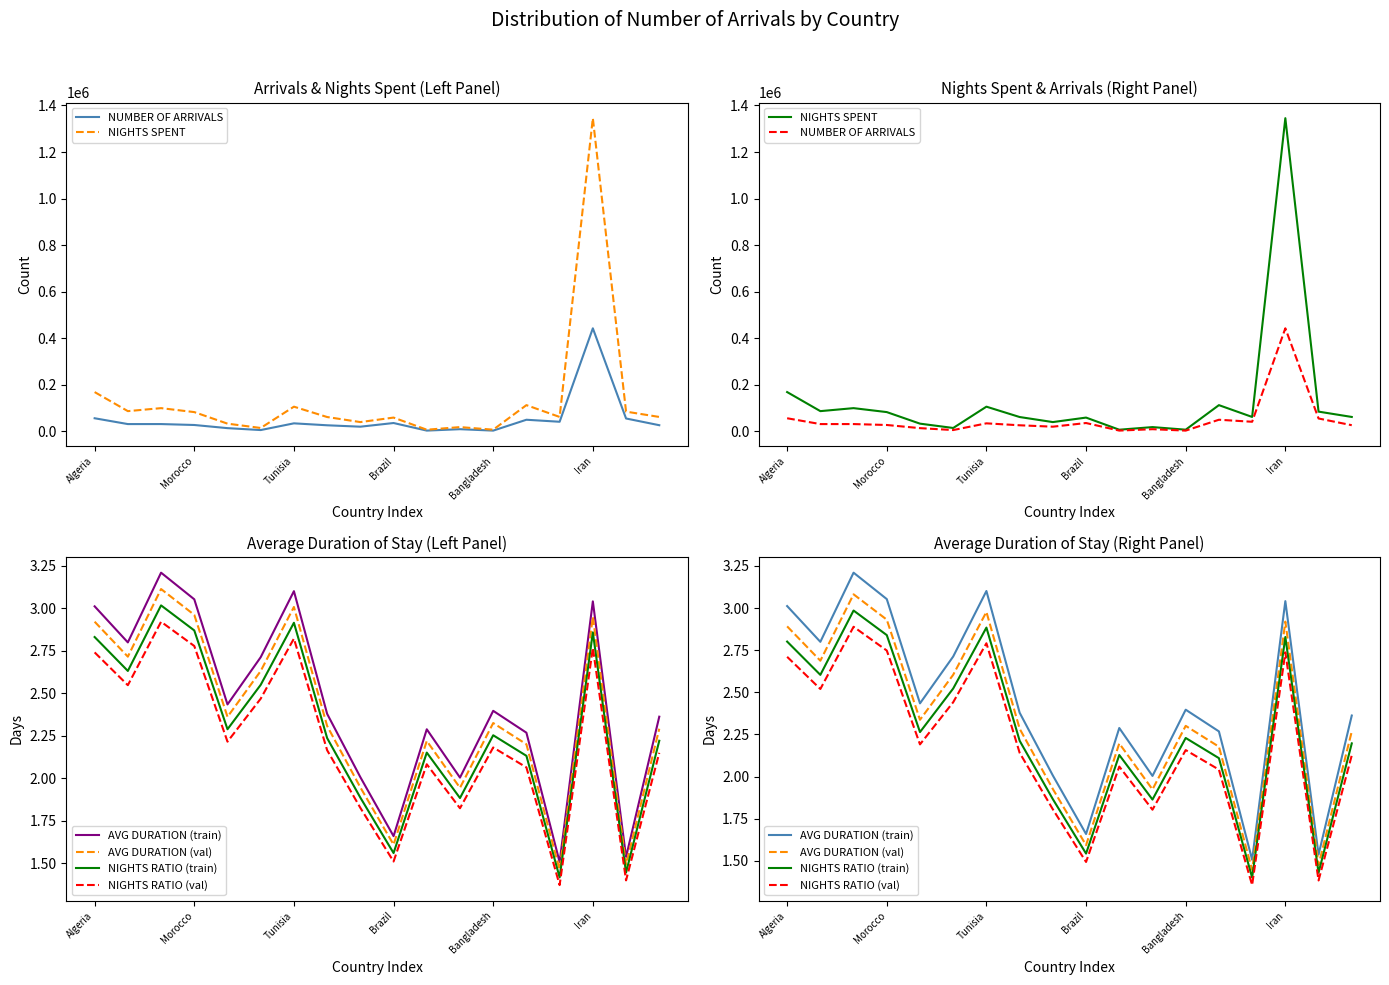

Which series has the largest range (max minus min)?

NIGHTS SPENT